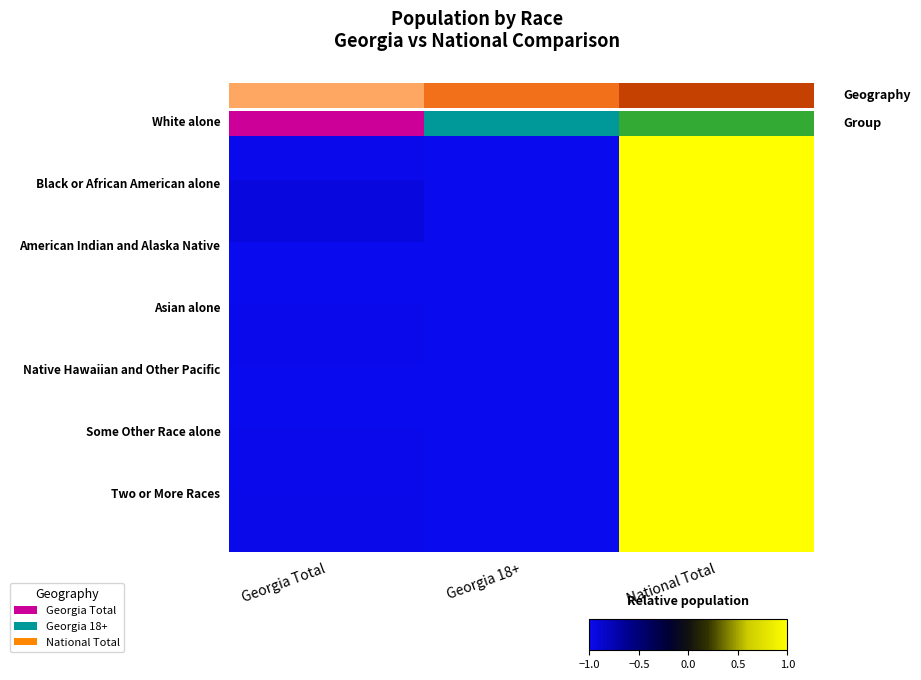

How many distinct data groups are displayed?

7